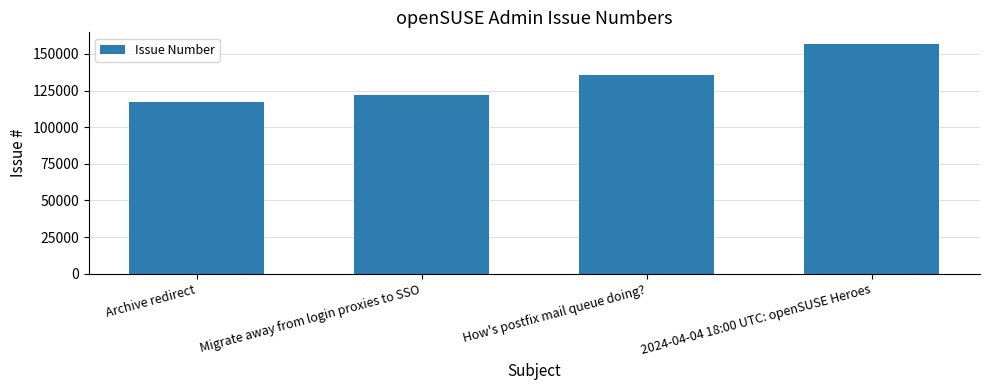

Reading left to right, extract all data points from this chart.

Archive redirect=117166	Migrate away from login proxies to SSO=122254	How's postfix mail queue doing?=135779	2024-04-04 18:00 UTC: openSUSE Heroes=156874